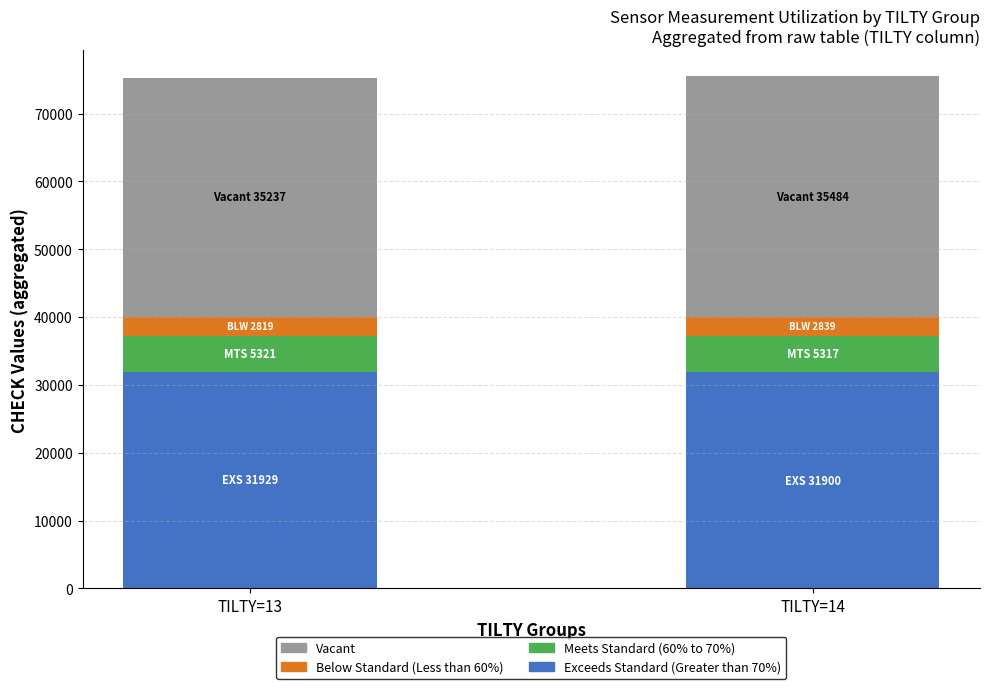

What is the minimum value for Exceeds Standard (Greater than 70%)?

31900.0